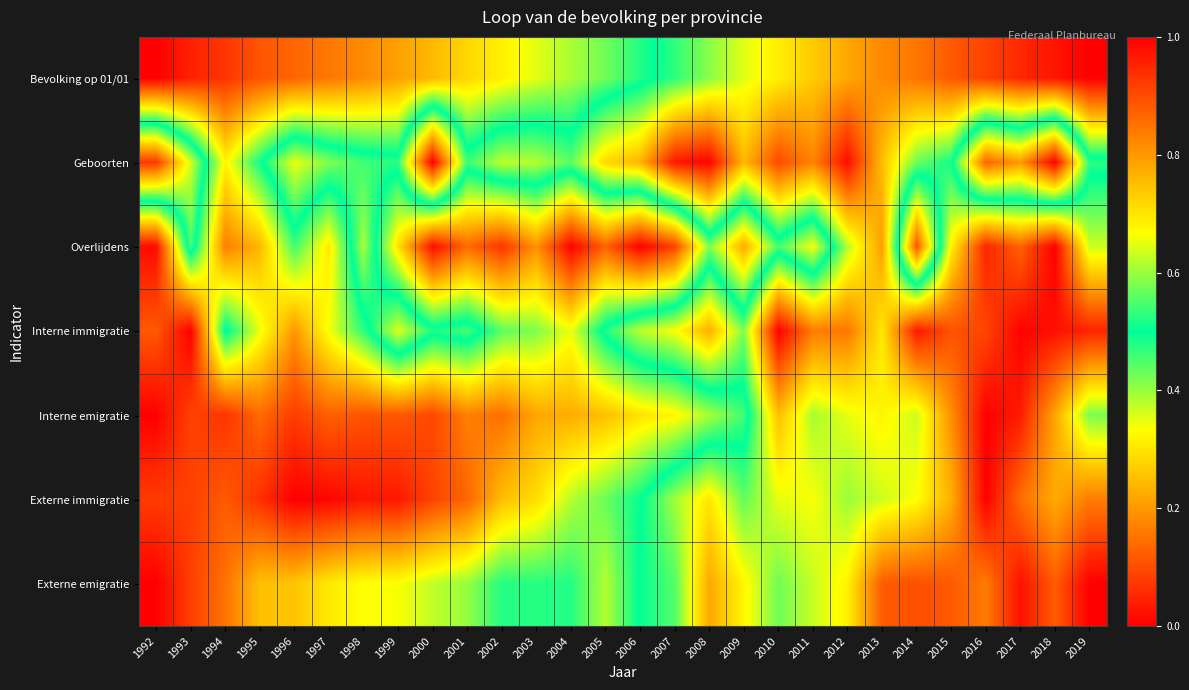

Reading left to right, extract all data points from this chart.

Bevolking op 01/01: 1992=0.0	1993=0.0	1994=0.1	1995=0.1	1996=0.1	1997=0.2	1998=0.2	1999=0.2	2000=0.2	2001=0.3	2002=0.3	2003=0.4	2004=0.4	2005=0.4	2006=0.5	2007=0.5	2008=0.6	2009=0.6	2010=0.7	2011=0.7	2012=0.8	2013=0.8	2014=0.8	2015=0.9	2016=0.9	2017=0.9	2018=1.0	2019=1.0
Geboorten: 1992=0.9	1993=0.6	1994=0.3	1995=0.5	1996=0.7	1997=0.6	1998=0.5	1999=0.5	2000=1.0	2001=0.5	2002=0.6	2003=0.6	2004=0.6	2005=0.7	2006=0.8	2007=1.0	2008=1.0	2009=0.8	2010=0.9	2011=0.8	2012=1.0	2013=0.8	2014=0.6	2015=0.5	2016=0.1	2017=0.2	2018=0.0	2019=0.5
Overlijdens: 1992=0.0	1993=0.5	1994=0.2	1995=0.2	1996=0.5	1997=0.3	1998=0.6	1999=0.3	2000=0.0	2001=0.1	2002=0.1	2003=0.2	2004=0.0	2005=0.1	2006=0.0	2007=0.1	2008=0.4	2009=0.2	2010=0.5	2011=0.3	2012=0.6	2013=0.8	2014=0.1	2015=0.7	2016=1.0	2017=0.9	2018=1.0	2019=0.6
Interne immigratie: 1992=0.1	1993=0.0	1994=0.5	1995=0.3	1996=0.2	1997=0.3	1998=0.5	1999=0.6	2000=0.5	2001=0.5	2002=0.4	2003=0.4	2004=0.3	2005=0.5	2006=0.6	2007=0.7	2008=0.8	2009=0.6	2010=1.0	2011=0.8	2012=0.8	2013=0.7	2014=1.0	2015=0.9	2016=0.9	2017=1.0	2018=1.0	2019=1.0
Interne emigratie: 1992=0.0	1993=0.1	1994=0.1	1995=0.1	1996=0.1	1997=0.1	1998=0.1	1999=0.1	2000=0.1	2001=0.2	2002=0.1	2003=0.2	2004=0.2	2005=0.3	2006=0.3	2007=0.3	2008=0.4	2009=0.5	2010=0.8	2011=0.6	2012=0.6	2013=0.7	2014=0.6	2015=0.8	2016=1.0	2017=1.0	2018=0.8	2019=0.6
Externe immigratie: 1992=0.1	1993=0.1	1994=0.1	1995=0.1	1996=0.0	1997=0.0	1998=0.0	1999=0.0	2000=0.1	2001=0.1	2002=0.2	2003=0.3	2004=0.4	2005=0.4	2006=0.5	2007=0.6	2008=0.7	2009=0.6	2010=0.6	2011=0.7	2012=0.6	2013=0.6	2014=0.7	2015=0.8	2016=1.0	2017=0.9	2018=0.8	2019=0.8
Externe emigratie: 1992=0.0	1993=0.1	1994=0.2	1995=0.3	1996=0.3	1997=0.3	1998=0.3	1999=0.3	2000=0.4	2001=0.4	2002=0.5	2003=0.5	2004=0.5	2005=0.4	2006=0.5	2007=0.6	2008=0.8	2009=0.7	2010=0.6	2011=0.6	2012=0.7	2013=0.9	2014=0.9	2015=0.9	2016=0.8	2017=1.0	2018=0.9	2019=1.0